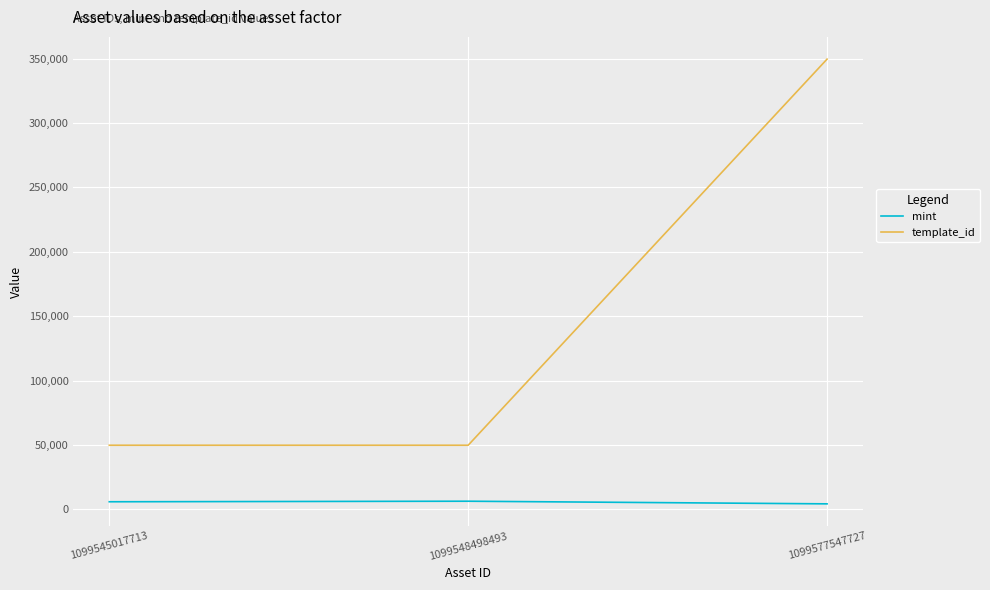

The mint series shows 5985 at 1099545017713. True or false?

True